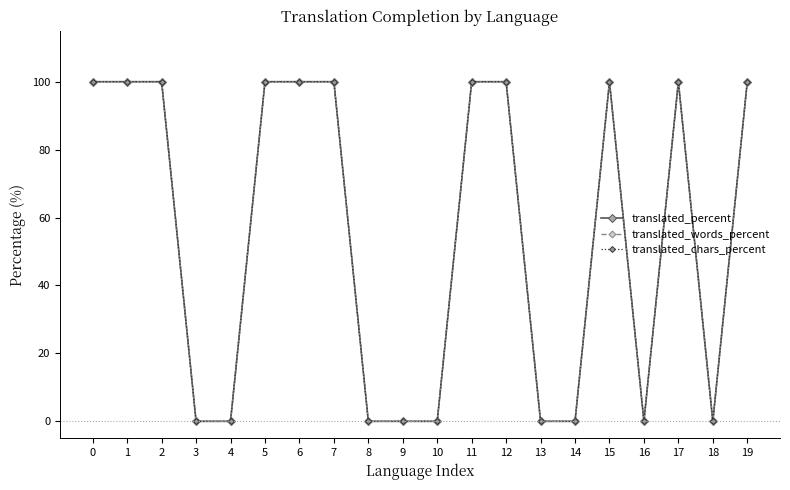

Is this an area chart (filled region under the line)?

No